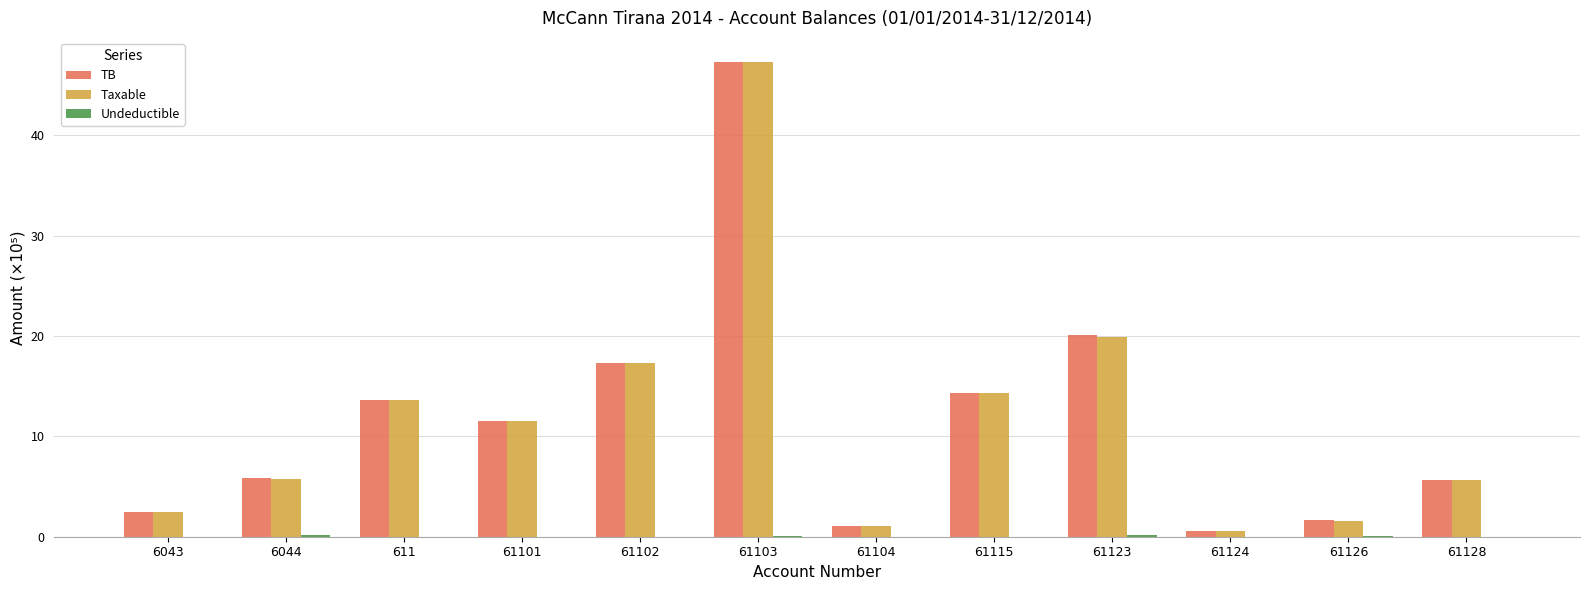

Between 61123 and 61126, which series saw the biggest shift?

TB